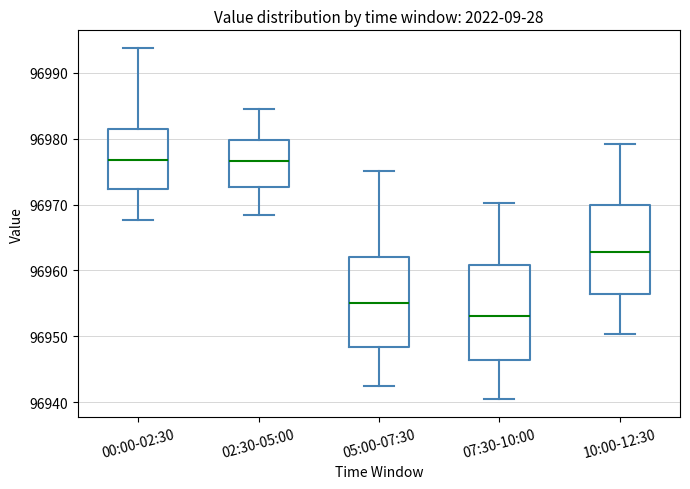

Reading left to right, read every box against the y-axis: the position of its median line, the range the box covers, and the ends of its whiskers. The values are not printed on the chart, so give them approximately, as read against the axis.

00:00-02:30: median 96977, box 96972 to 96981, whiskers 96968 to 96994
02:30-05:00: median 96977, box 96973 to 96980, whiskers 96968 to 96985
05:00-07:30: median 96955, box 96948 to 96962, whiskers 96942 to 96975
07:30-10:00: median 96953, box 96946 to 96961, whiskers 96940 to 96970
10:00-12:30: median 96963, box 96956 to 96970, whiskers 96950 to 96979